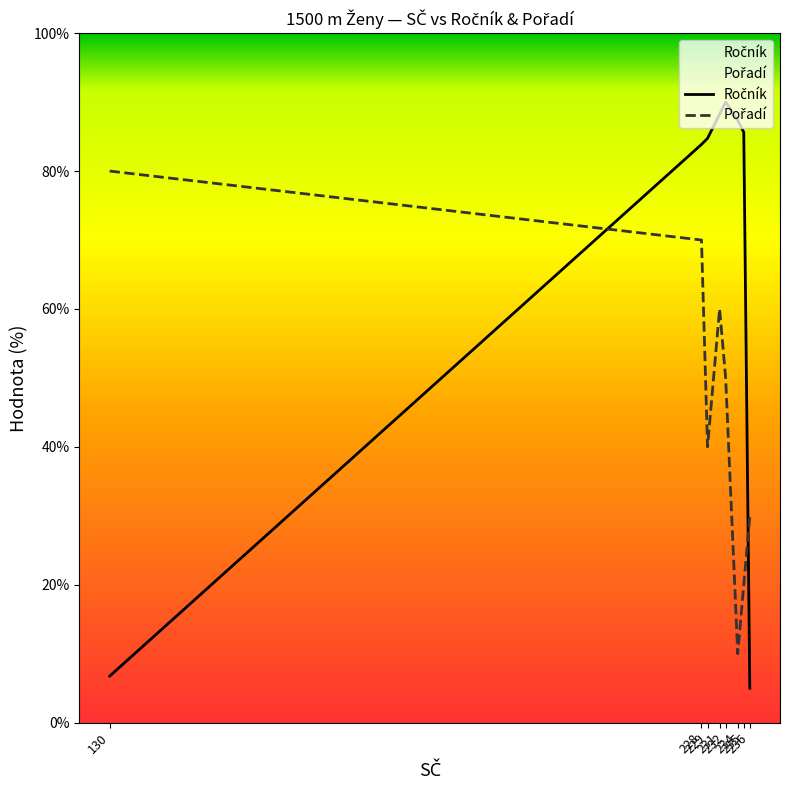

How many data points in Pořadí are above 50?

3